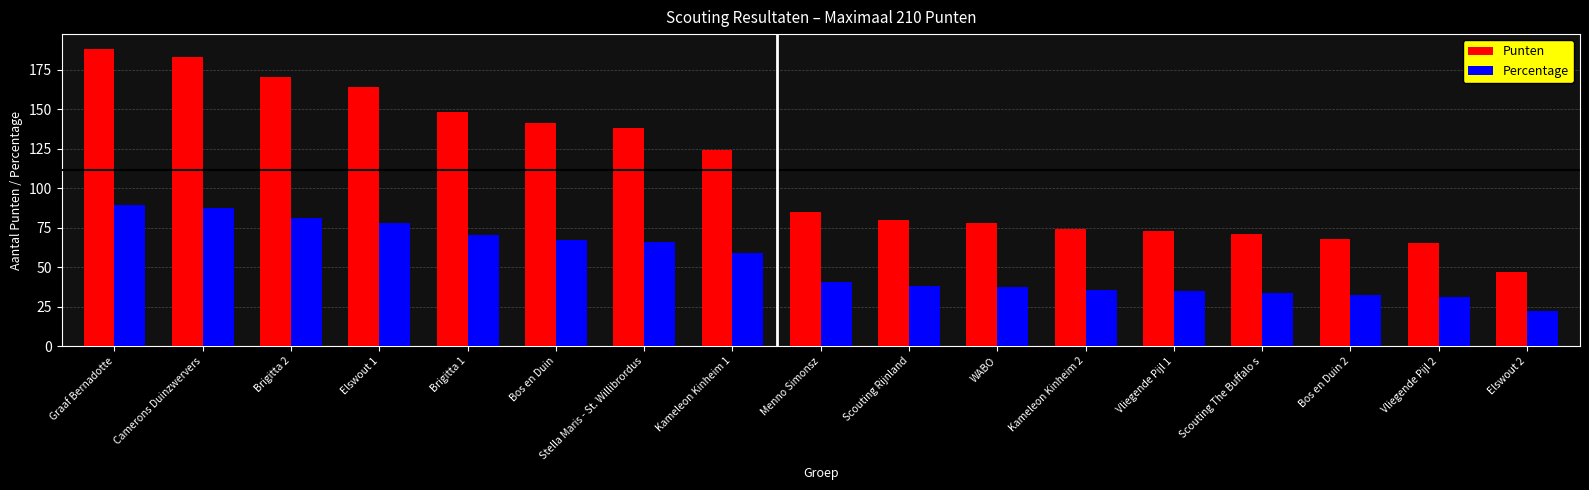

Is the value of Percentage at Bos en Duin 2 greater than the value of Punten at Bos en Duin?

No